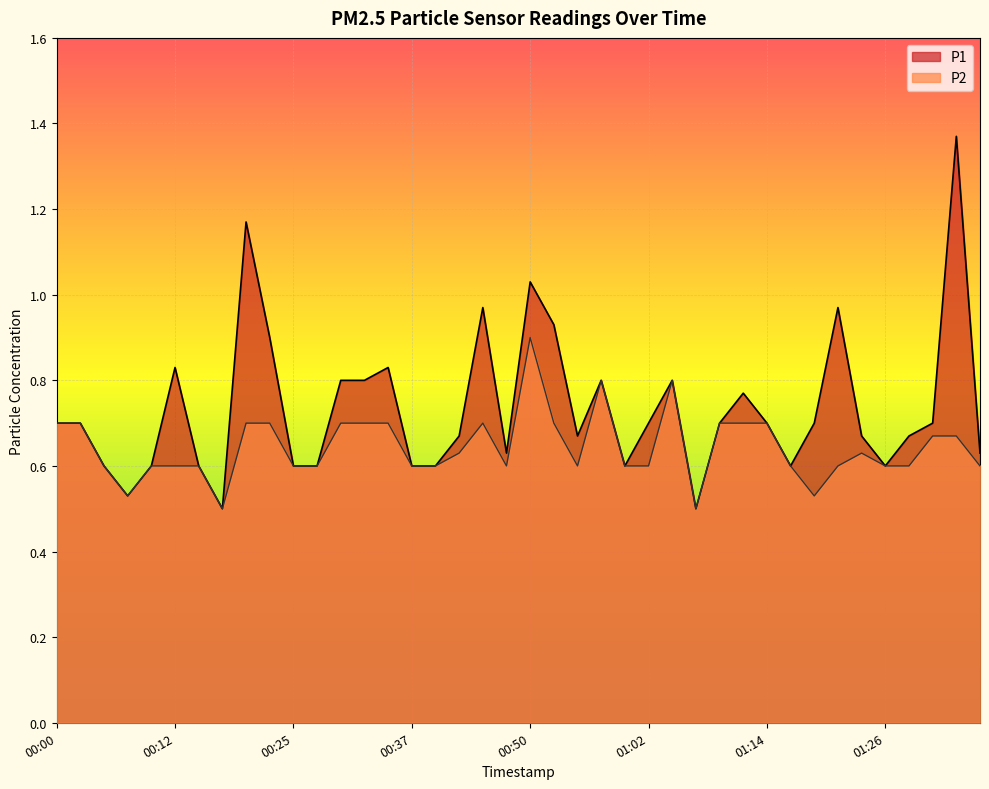

What is the difference between the highest and lowest values at 00:50?

0.1